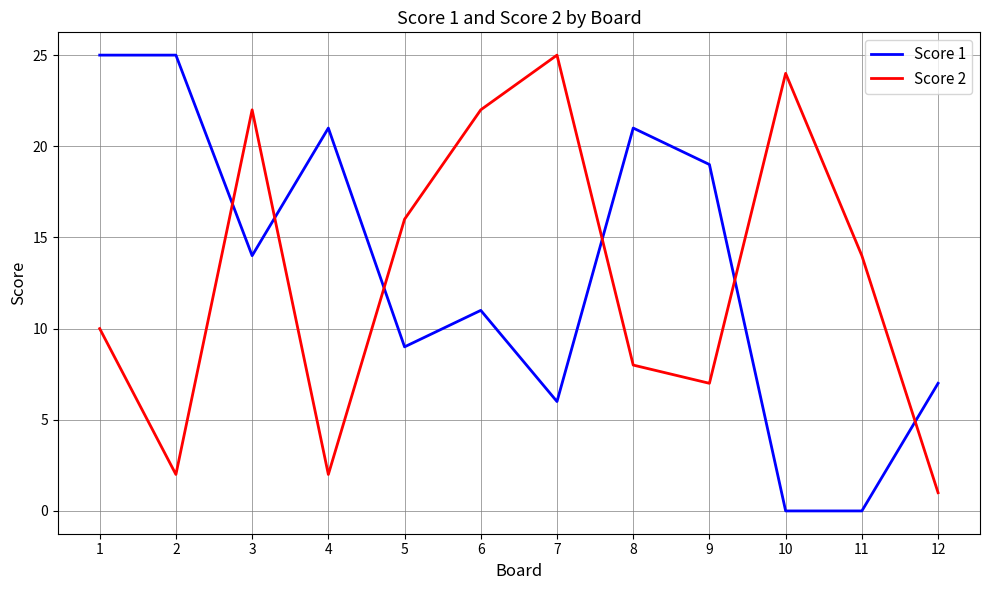

What is the greatest value displayed?

25